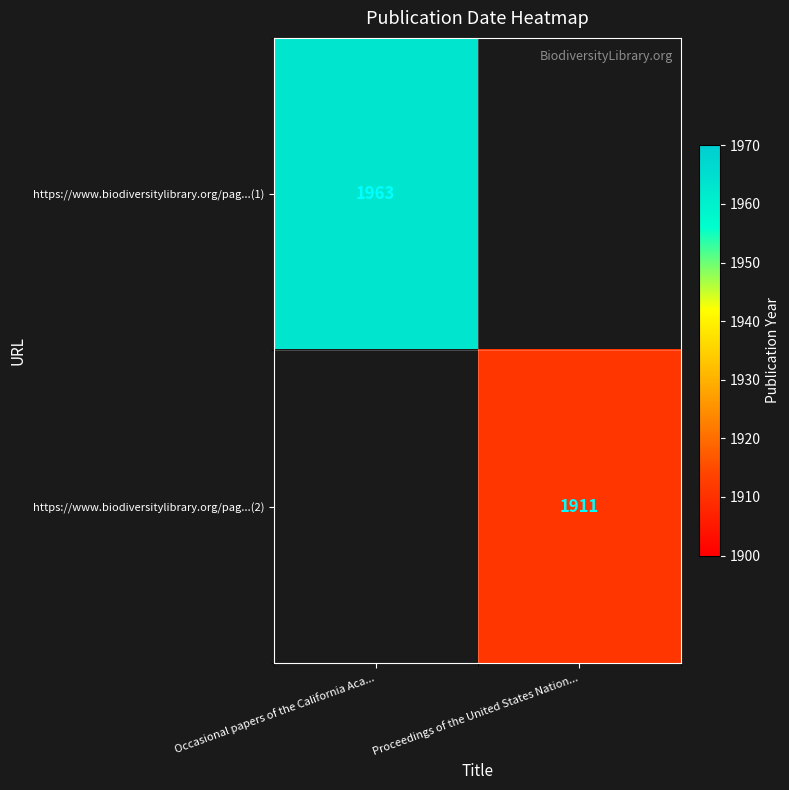

The value of https://www.biodiversitylibrary.org/pag...(1) at Occasional papers of the California Aca... is 2553. True or false?

False